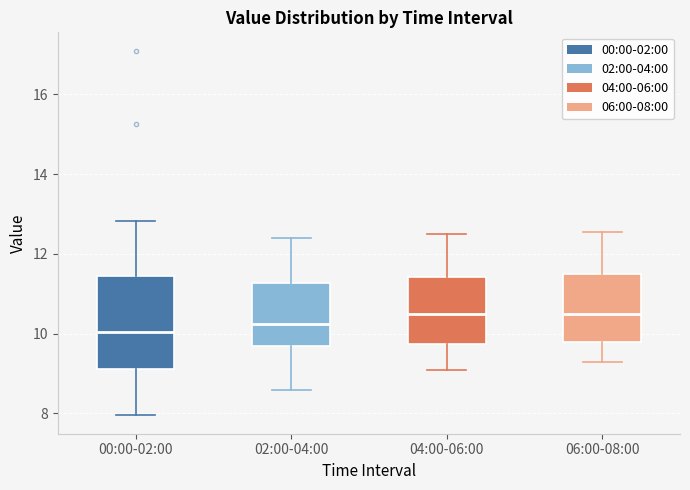

Which box has the lowest median line?

00:00-02:00